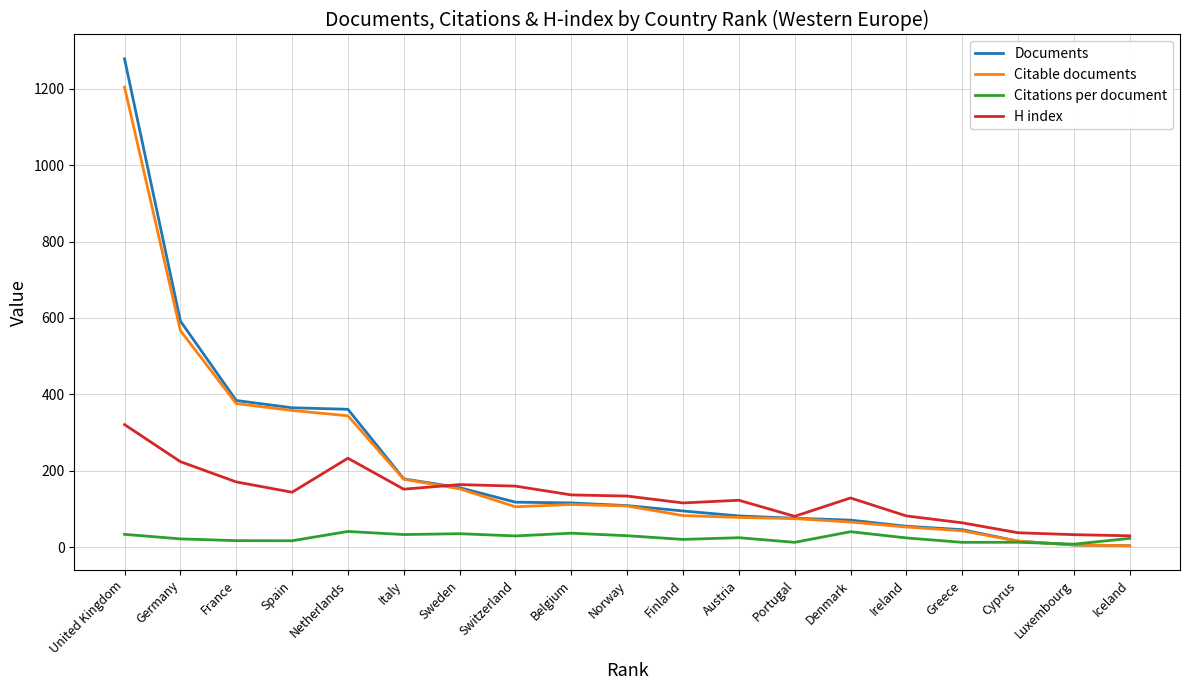

What is the lowest value of the Citations per document series?

8.2